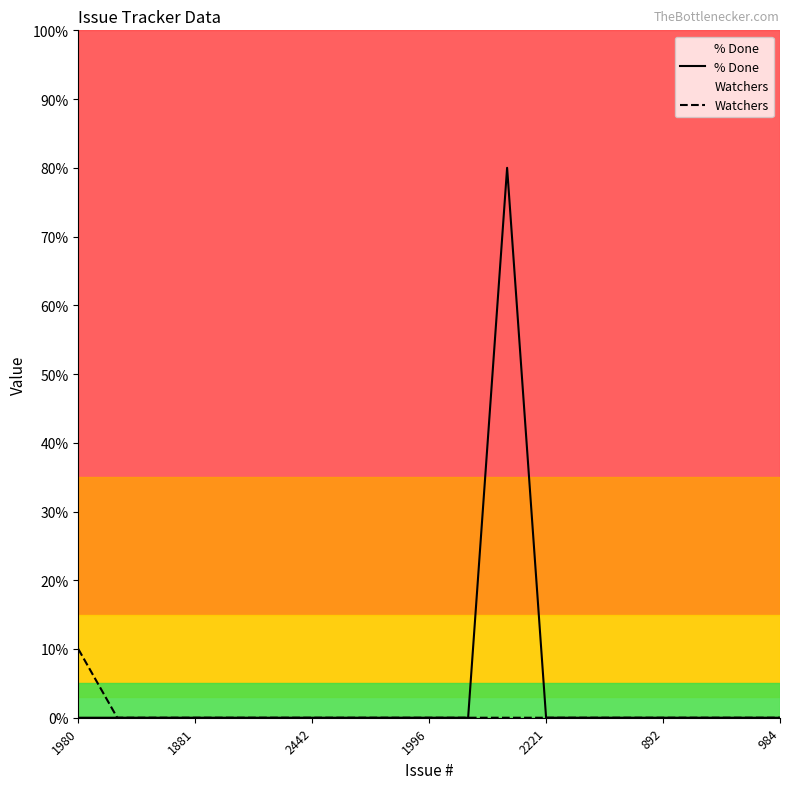

What is the label of the 9th point from the right?

10